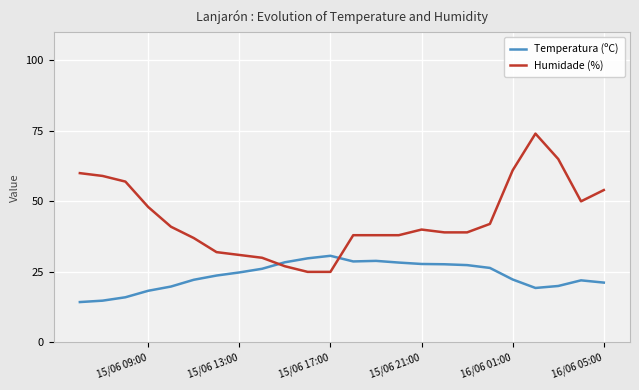

Is it true that Temperatura (ºC) equals 7.7 at 17?

False